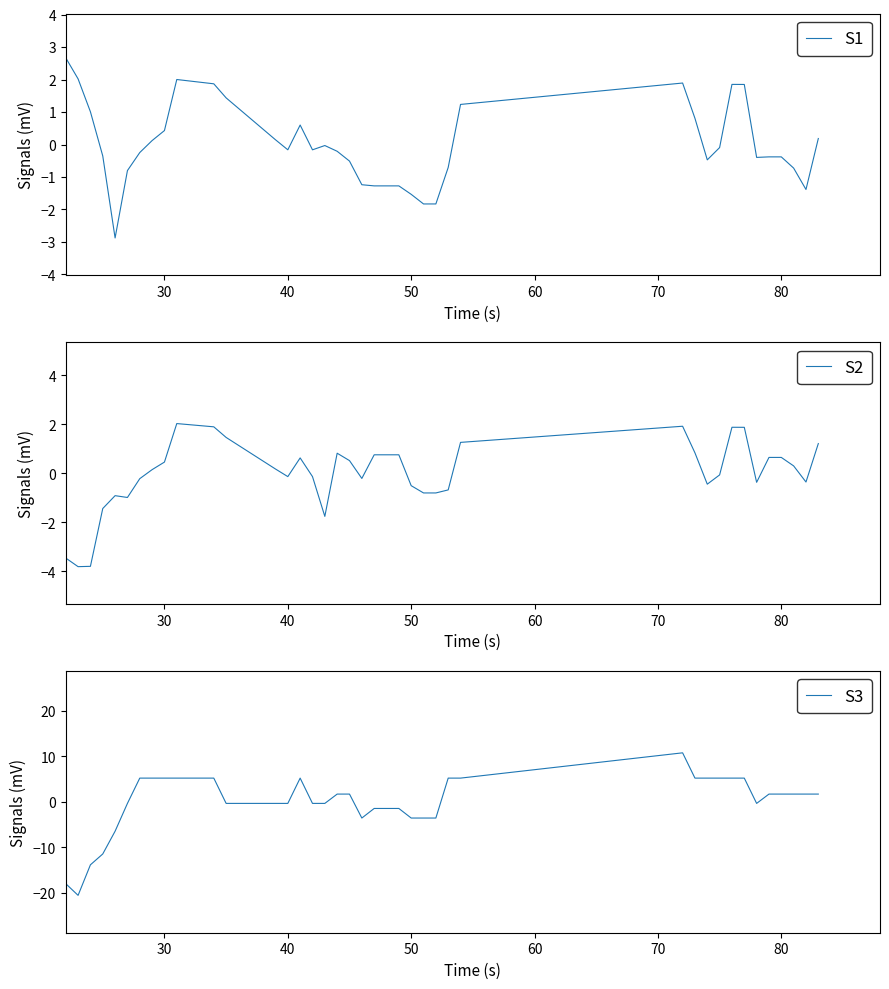

What is the maximum value for S1?

2.7